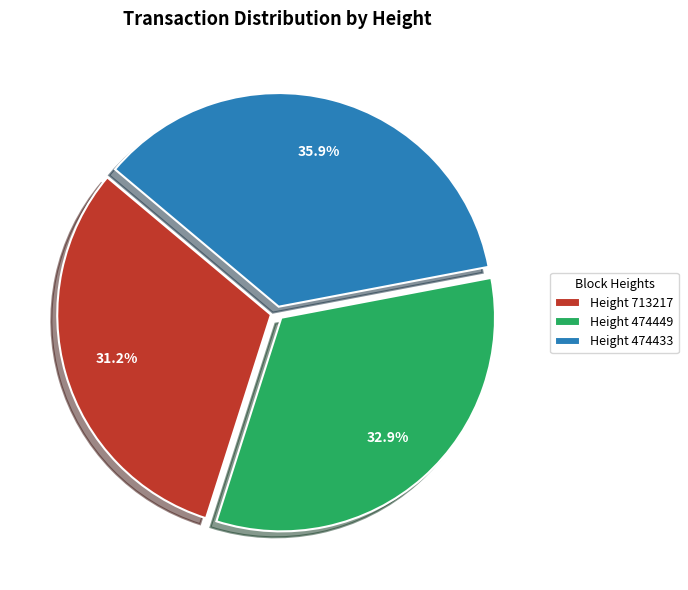

Combined, do Height 713217 and Height 474449 account for over 50%?

Yes